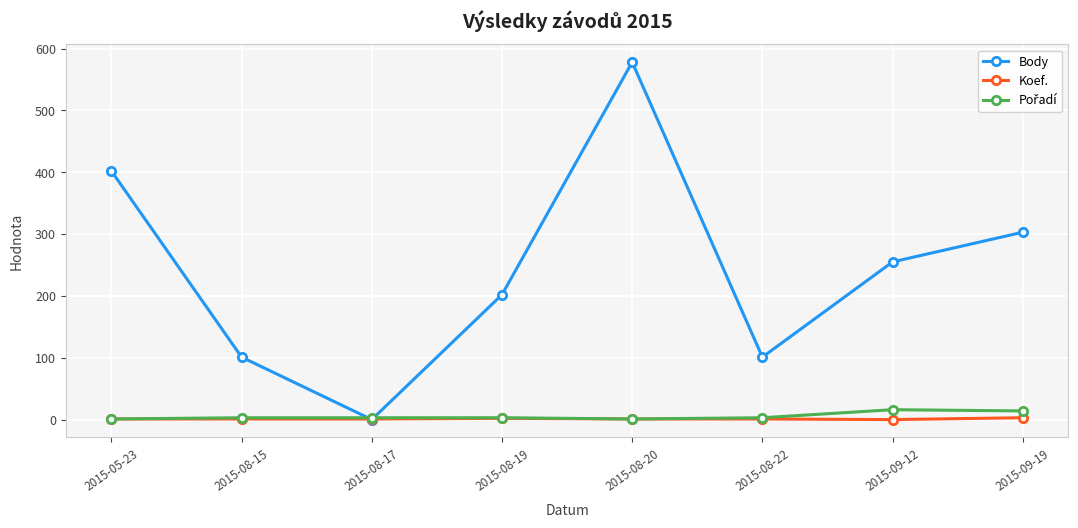

What is the difference between the highest and lowest values at 2015-08-20?

577